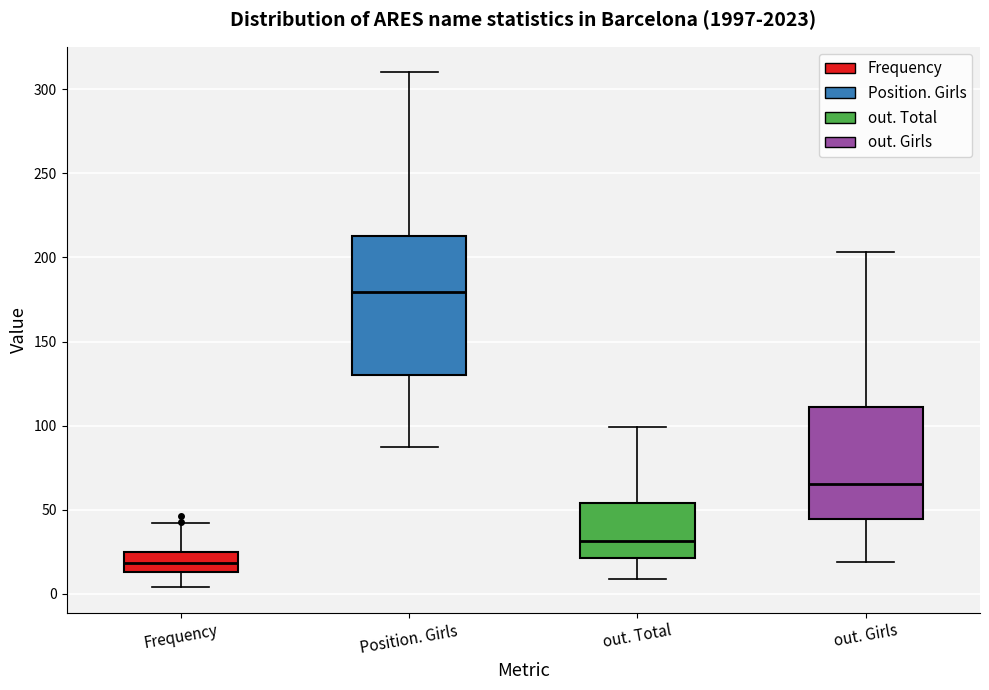

Which box is the tallest, from its lower edge to its upper edge?

Position. Girls